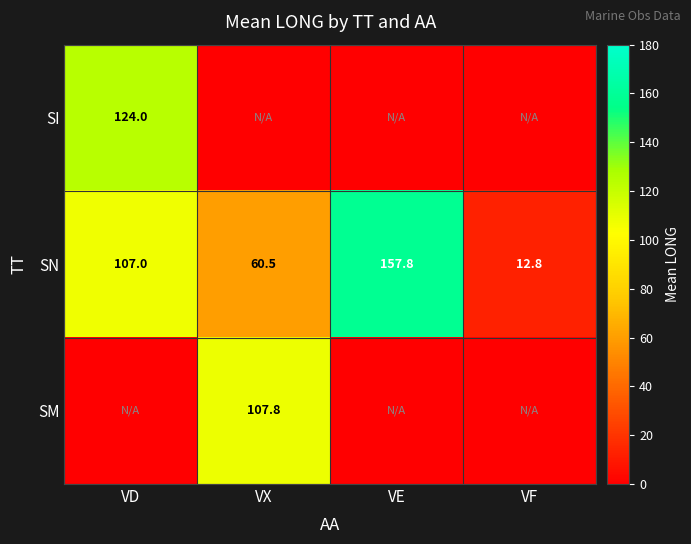

At which label does SN reach its minimum?

VF